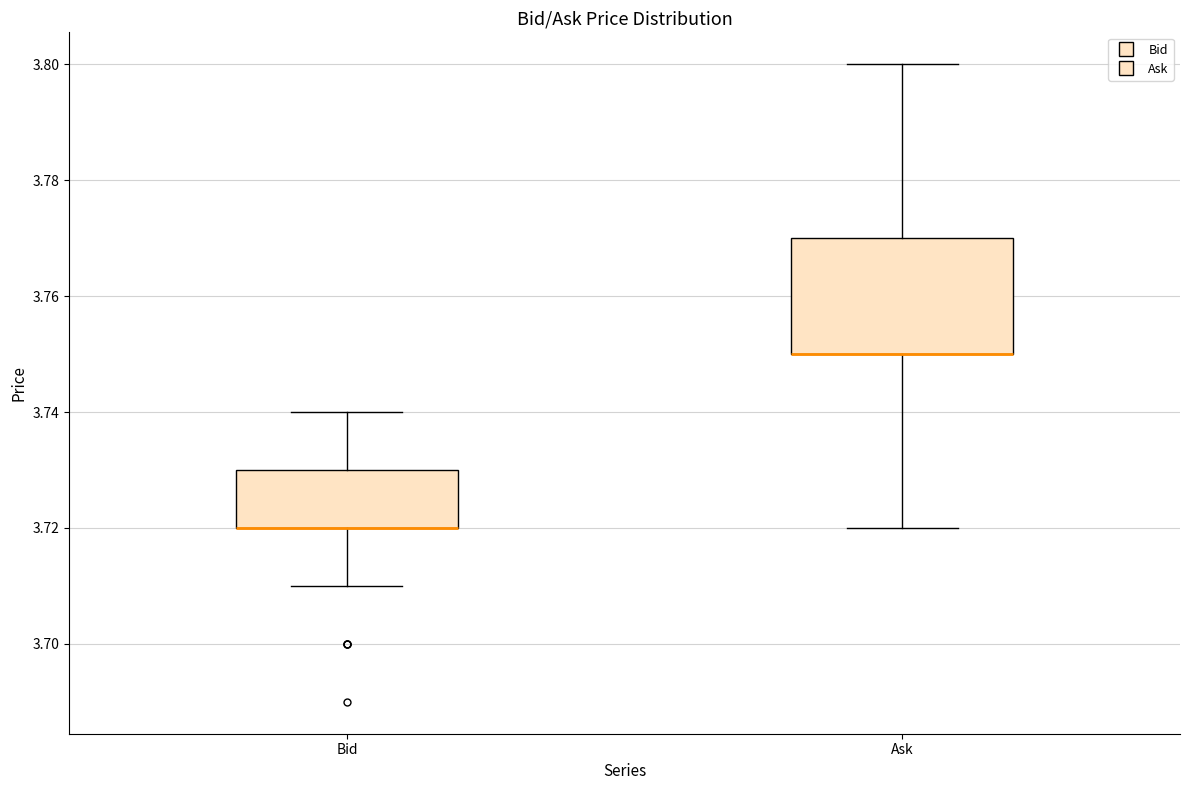

Reading left to right, transcribe this box plot: for each box, give where its median line is, the range the box spans, and where its two whiskers end, as read against the y-axis. The values are not printed on the chart, so give them approximately, as read against the axis.

Bid: median 3.72 (drawn on the box's lower edge), box 3.72 to 3.73, whiskers 3.71 to 3.74
Ask: median 3.75 (drawn on the box's lower edge), box 3.75 to 3.77, whiskers 3.72 to 3.80